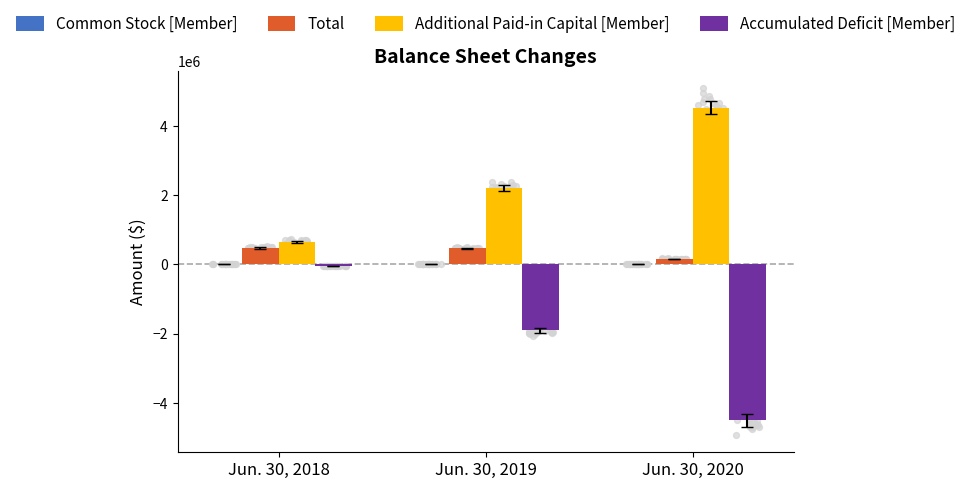

Which series contains the highest Y value?

Additional Paid-in Capital [Member]